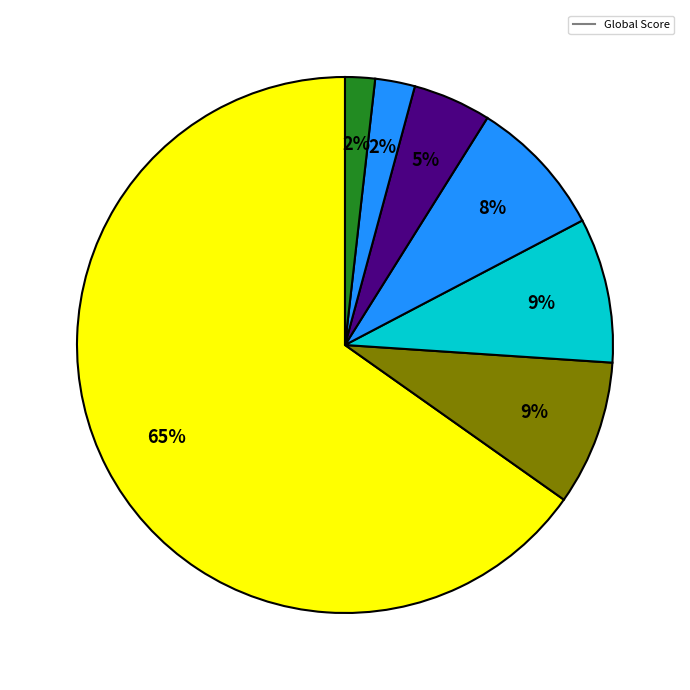

Rank the categories by value from lowest to highest.

Heroes And Villains, White Is For Witching, The Bone Clocks, Vurt, The Complete John Silence Stories, Sub Rosa, The Magus